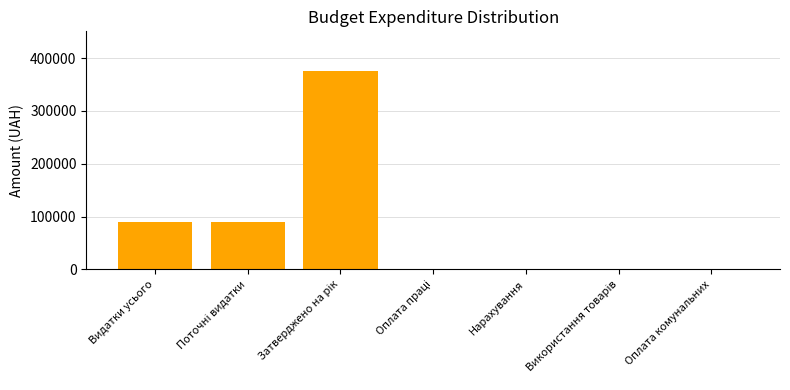

What is the change in value from Видатки усього to Нарахування?

-90230